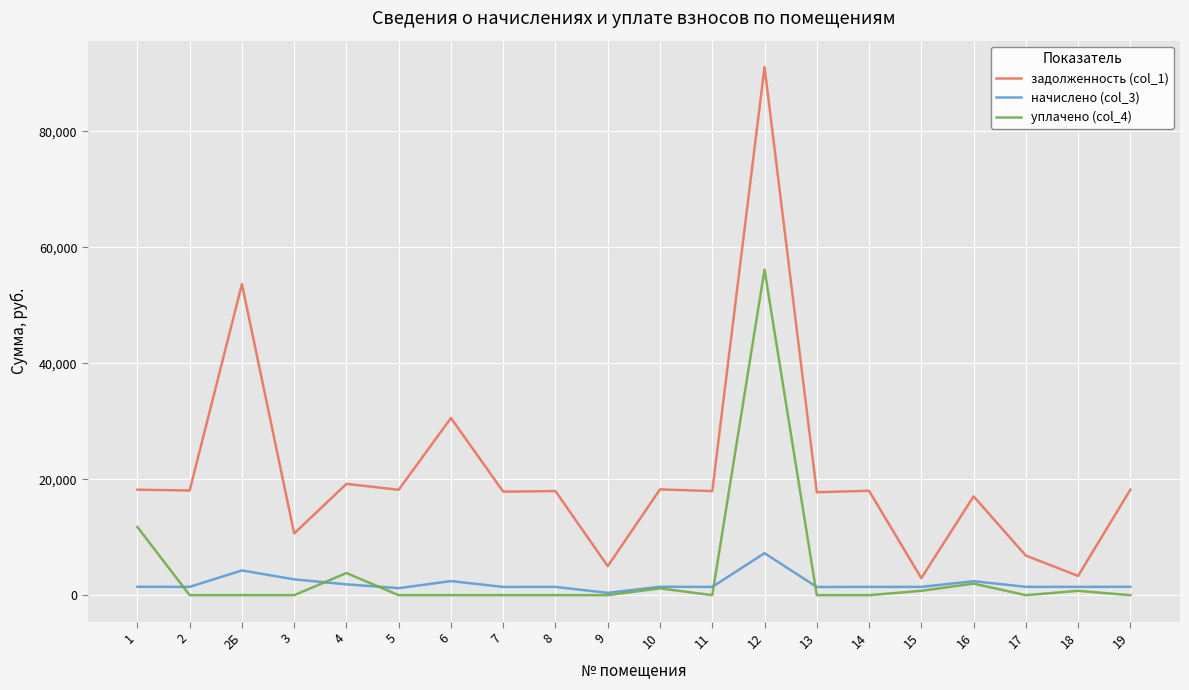

What value does the начислено (col_3) series have at 6?

2429.7